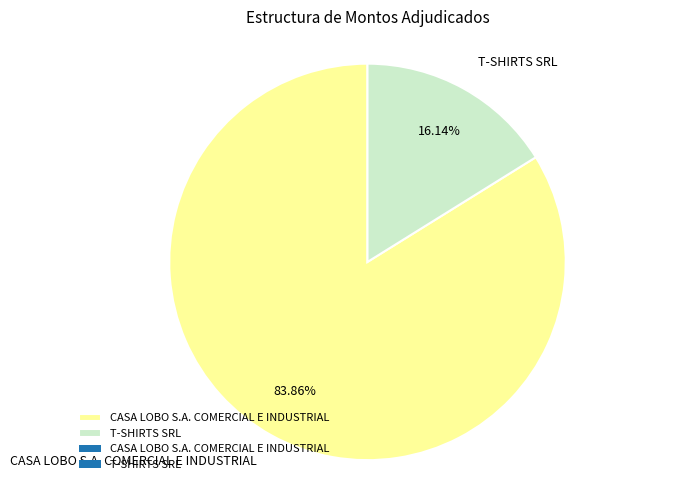

Combined, what portion of the pie is CASA LOBO S.A. COMERCIAL E INDUSTRIAL and T-SHIRTS SRL?

100.0%